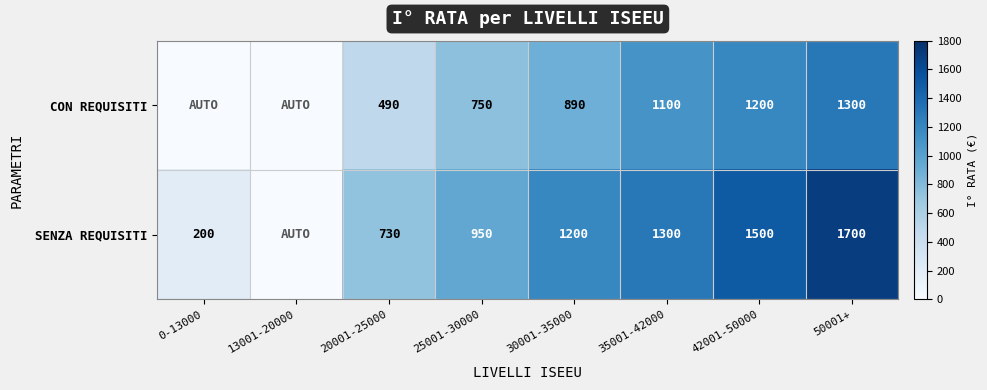

What is the spread (max minus min) of values at 35001-42000?

200